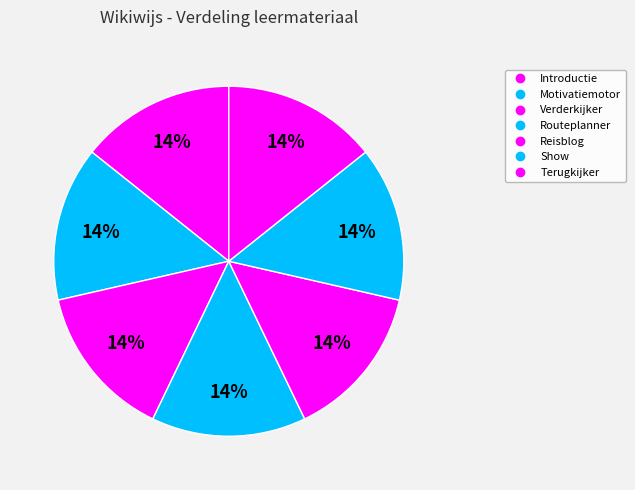

How many slices are in this pie chart?

7